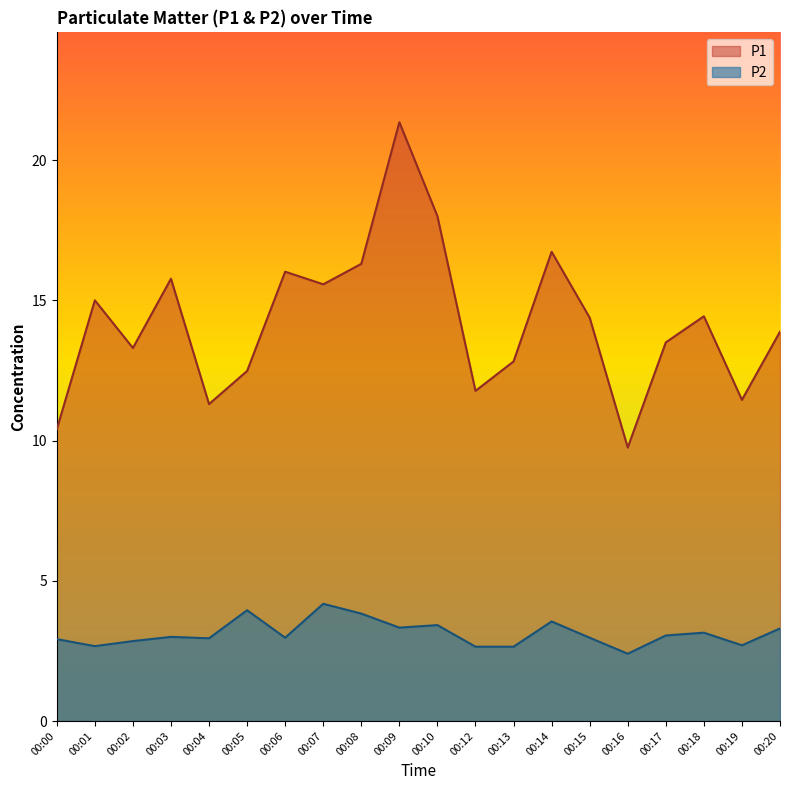

What is the highest value of the P1 series?

21.4